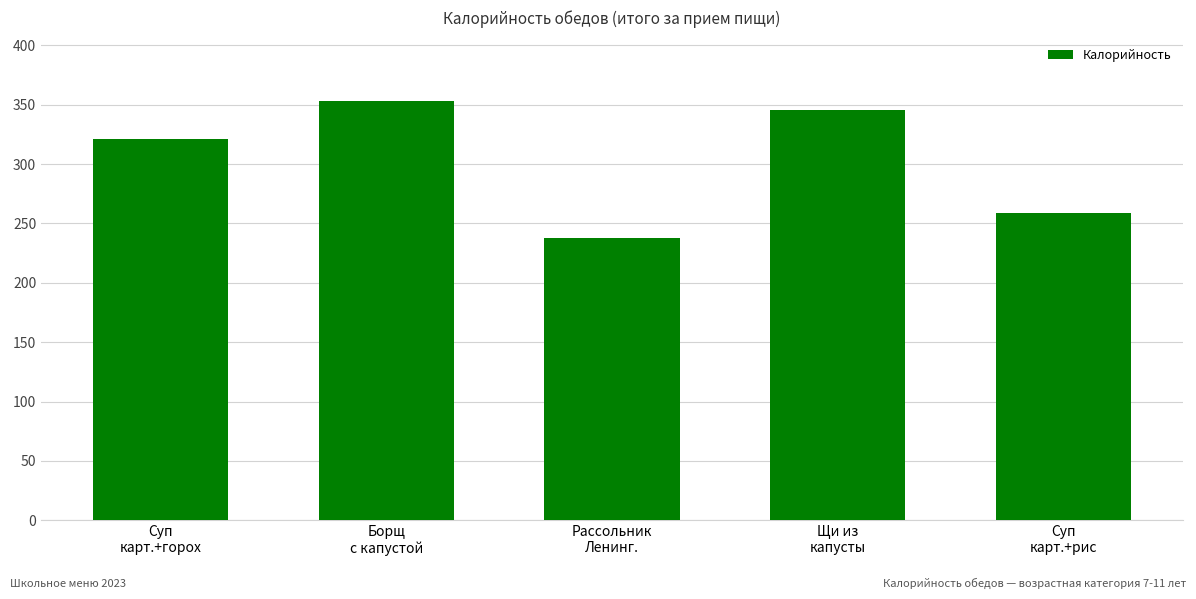

Rank the categories by value from lowest to highest.

Рассольник
Ленинг., Суп
карт.+рис, Суп
карт.+горох, Щи из
капусты, Борщ
с капустой